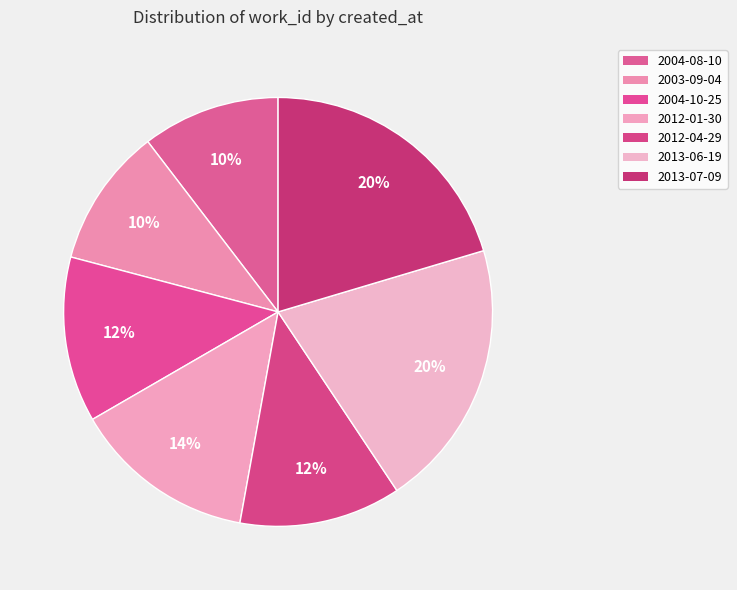

To the nearest percent, what portion does 2003-09-04 represent?

10%